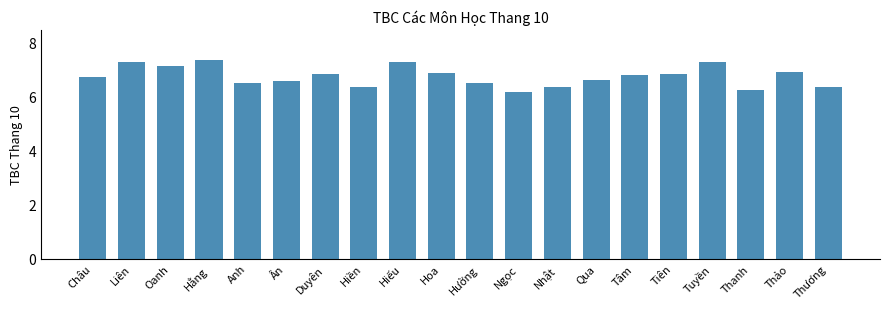

Which label corresponds to the largest value in the chart?

Hằng